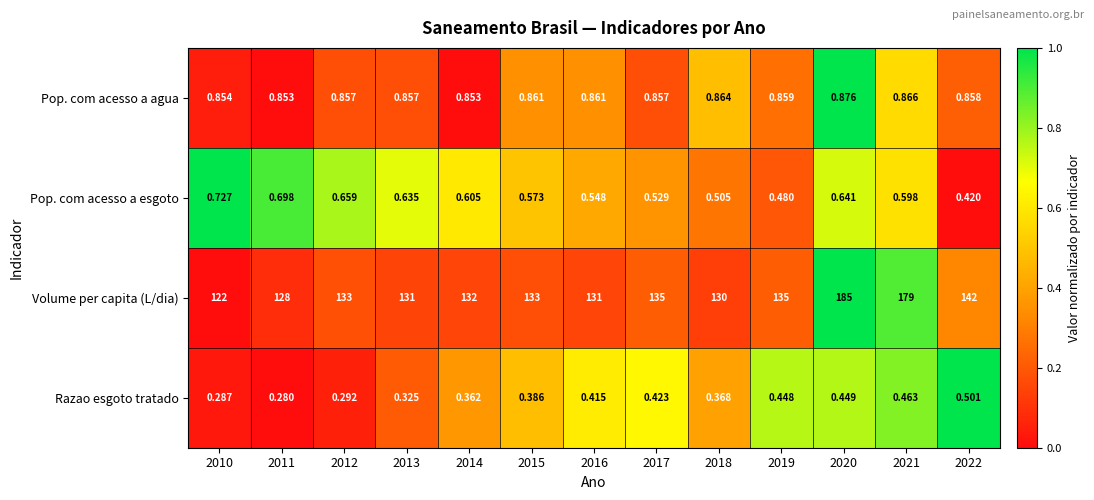

How many series are shown in this chart?

4